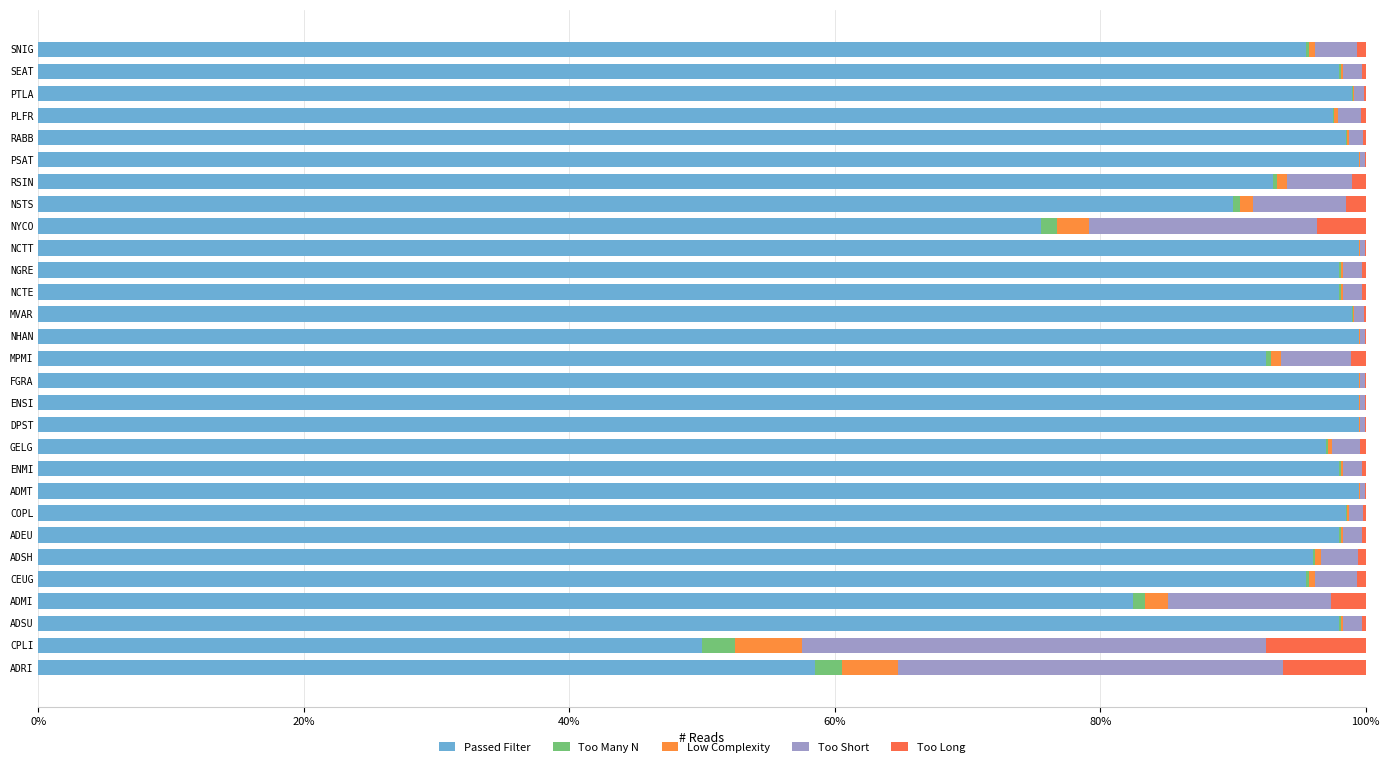

What are all the series names shown in the legend?

Passed Filter, Too Many N, Low Complexity, Too Short, Too Long